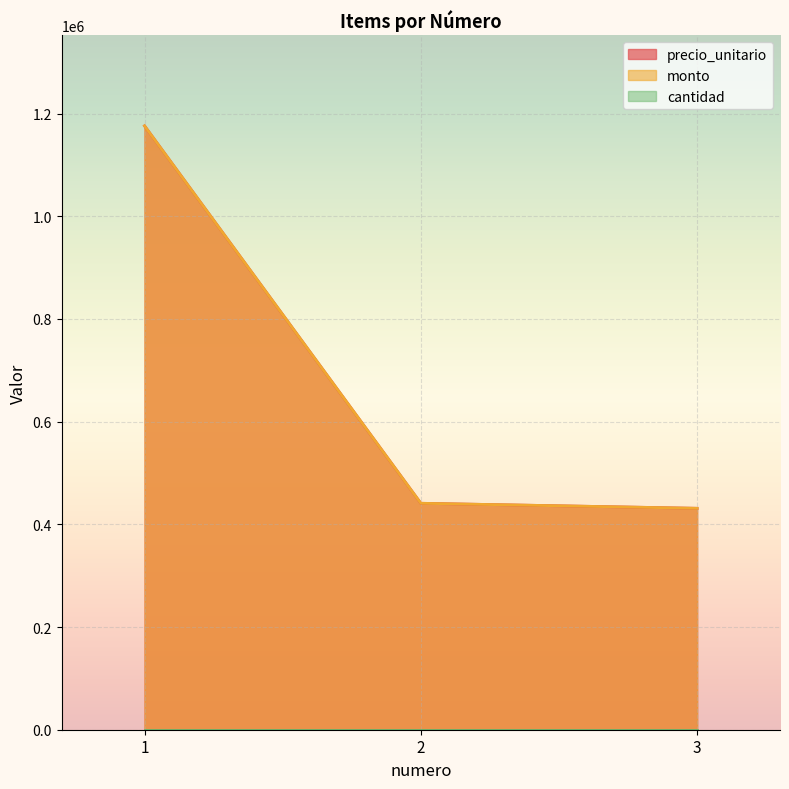

What is the difference between the maximum and minimum values in the monto series?

744800